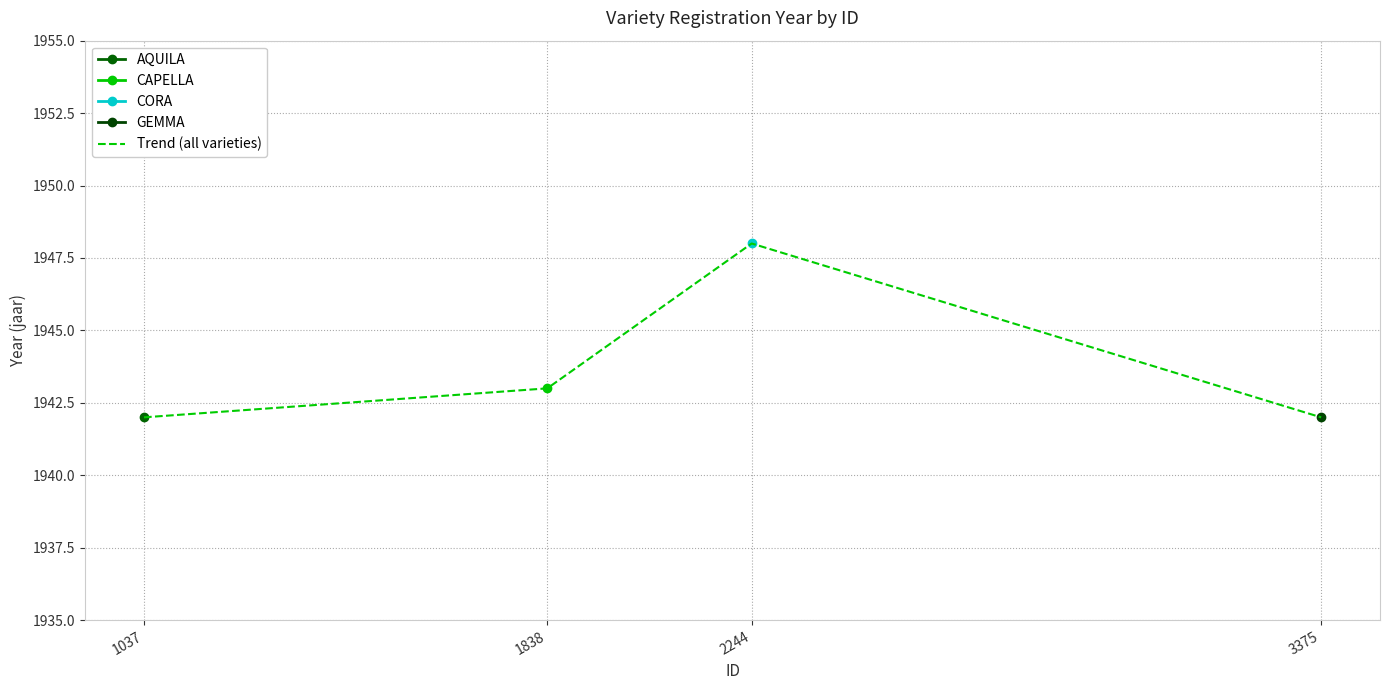

What is the maximum value shown in the chart?

1948